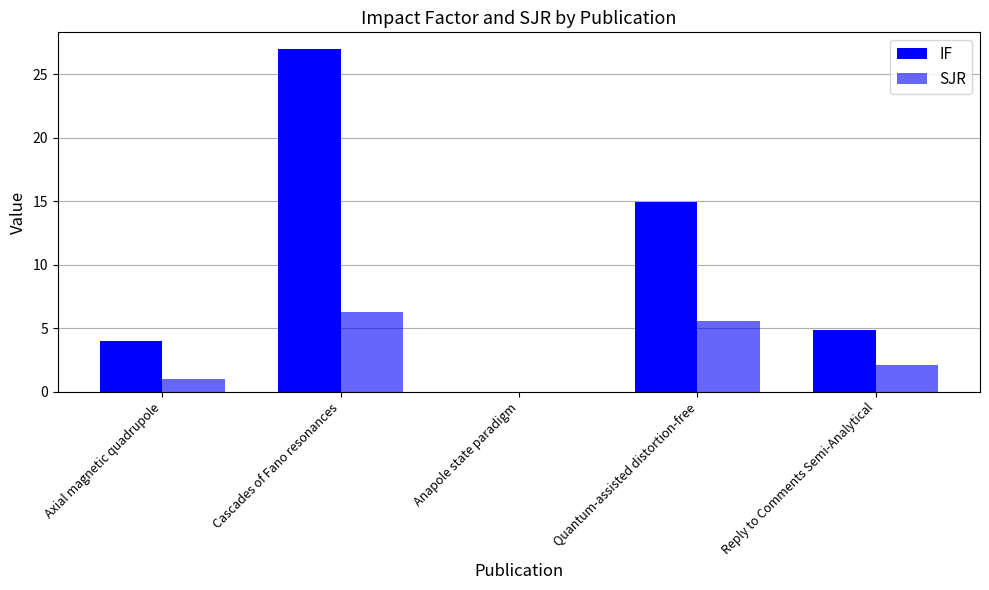

What is the difference between the maximum and minimum values in the IF series?

26.9